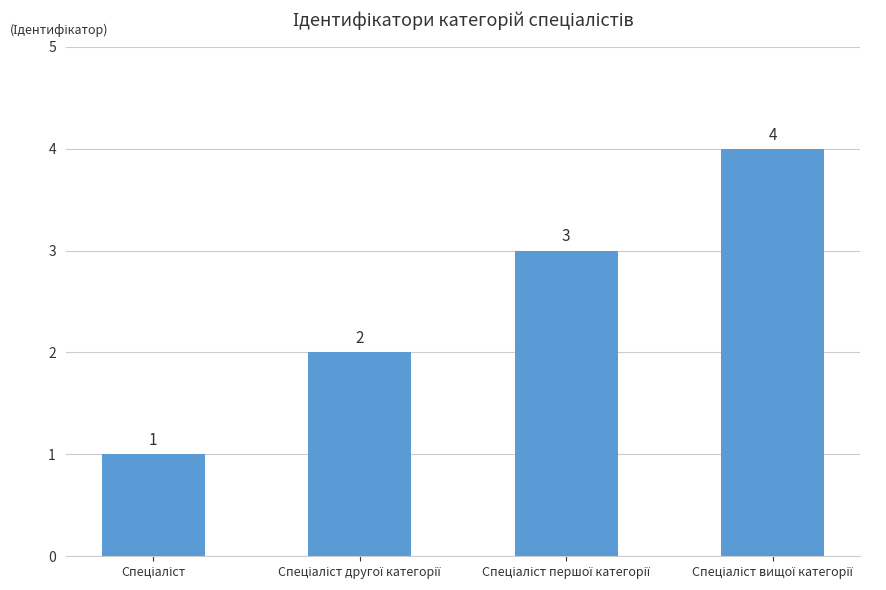

Count the values in the range 2 to 4.

3